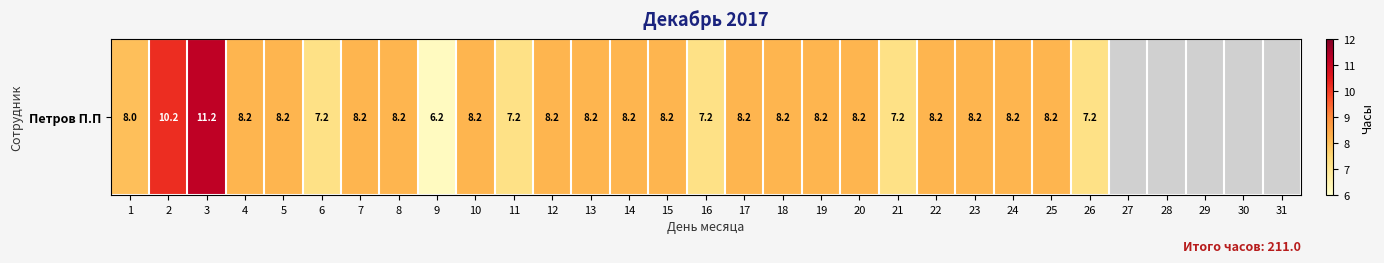

Reading left to right, transcribe all the data shown in this chart.

1=8.0	2=10.2	3=11.2	4=8.2	5=8.2	6=7.2	7=8.2	8=8.2	9=6.2	10=8.2	11=7.2	12=8.2	13=8.2	14=8.2	15=8.2	16=7.2	17=8.2	18=8.2	19=8.2	20=8.2	21=7.2	22=8.2	23=8.2	24=8.2	25=8.2	26=7.2	27=0.0	28=0.0	29=0.0	30=0.0	31=0.0